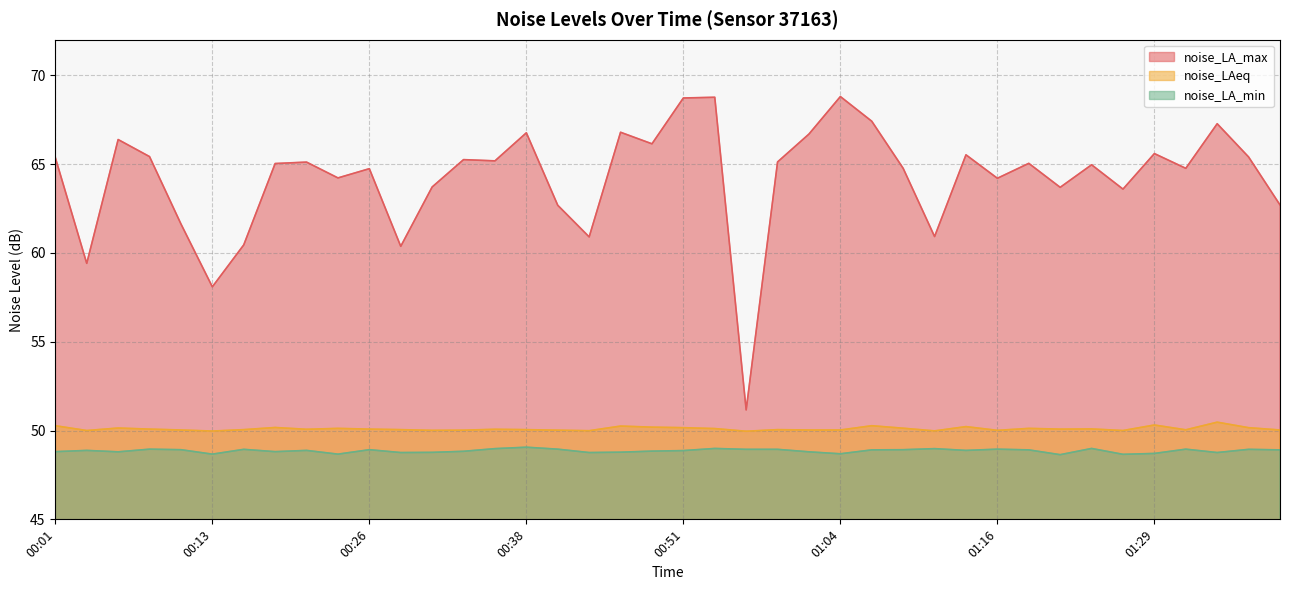

At which label does noise_LA_max first exceed 65?

00:01